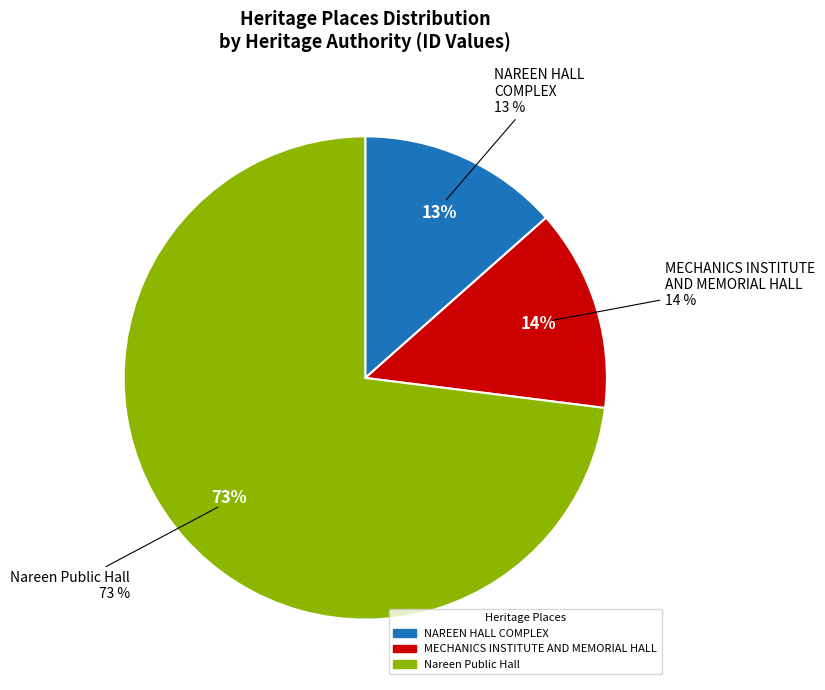

Is there any slice that represents more than half of the pie?

Yes